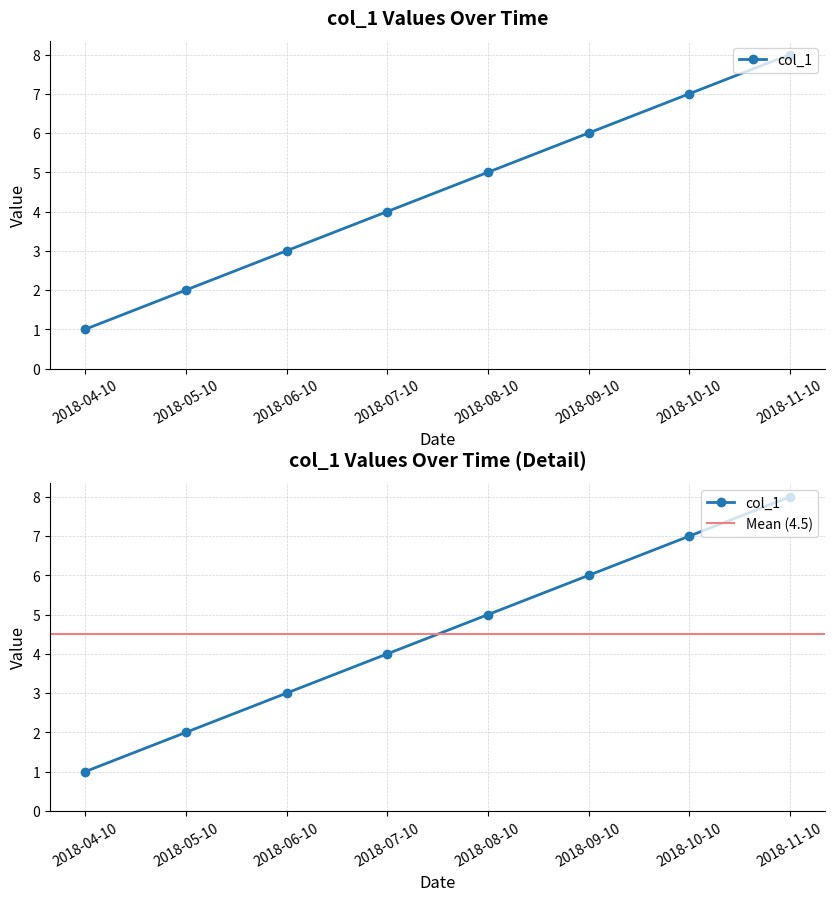

The chart shows a value of 7 at 2018-08-10. True or false?

False